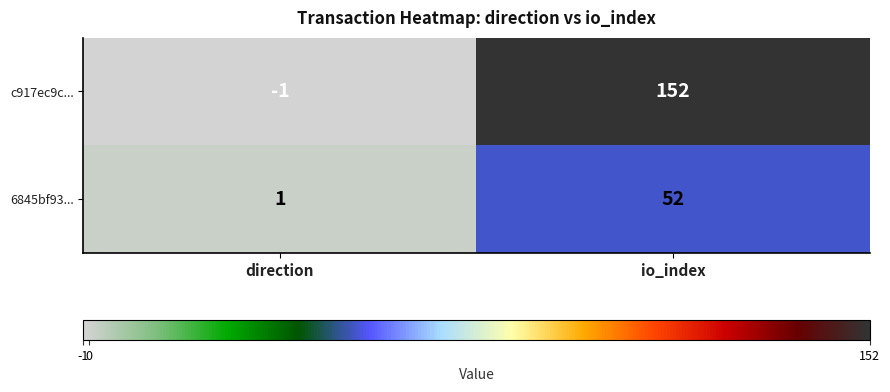

The 6845bf93... series shows 0 at direction. True or false?

False